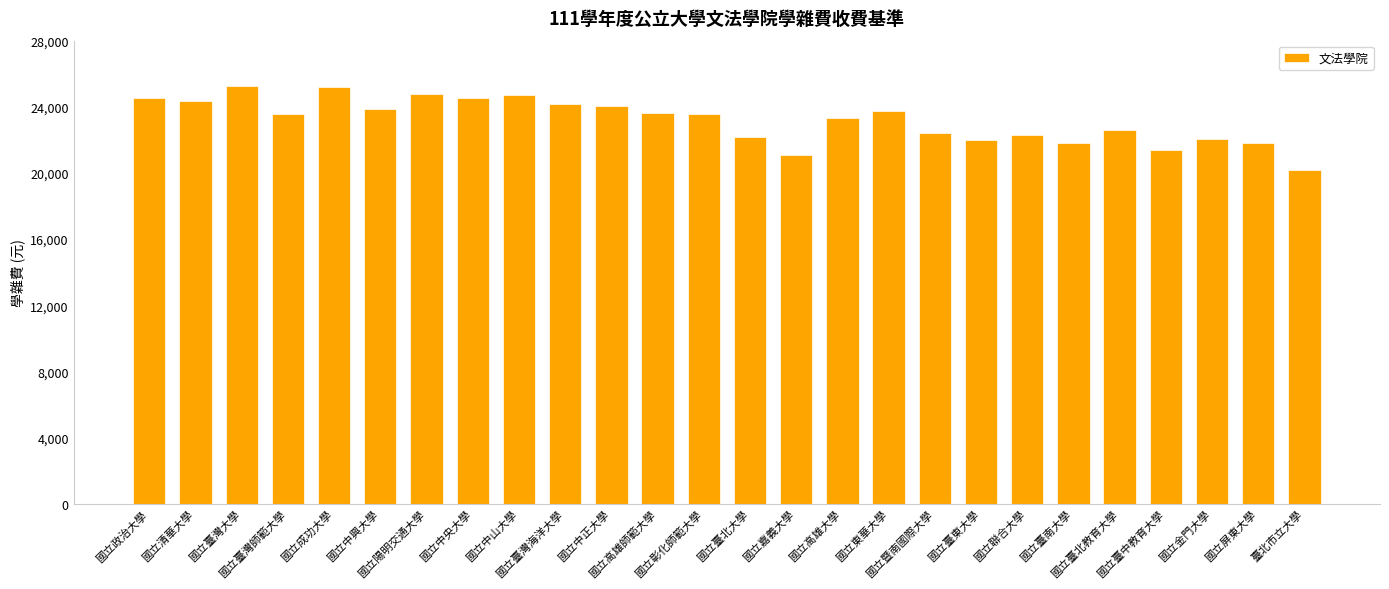

How many bars are there in total?

26